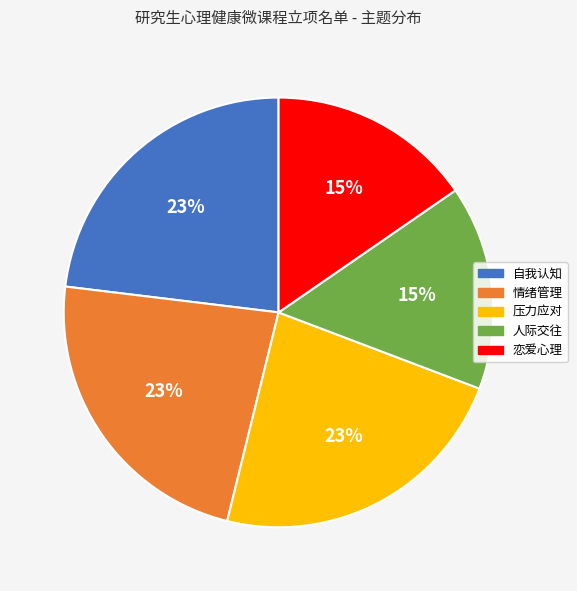

Is it true that 人际交往 is 6% of the pie?

False